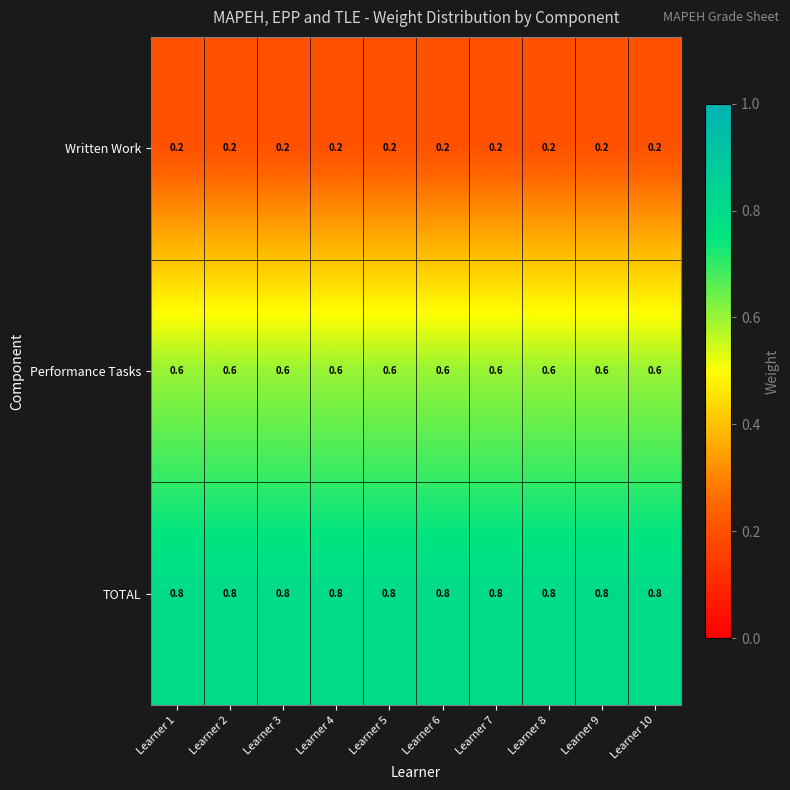

What is the difference between the highest and lowest values at Learner 2?

0.6